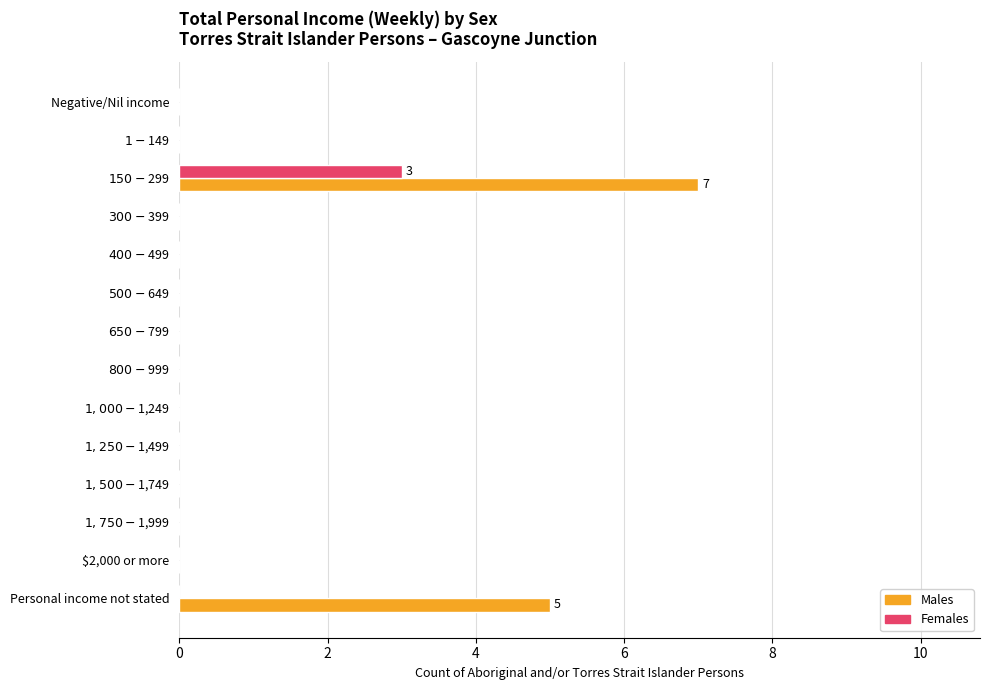

The value of Females at $2,000 or more is -2. True or false?

False